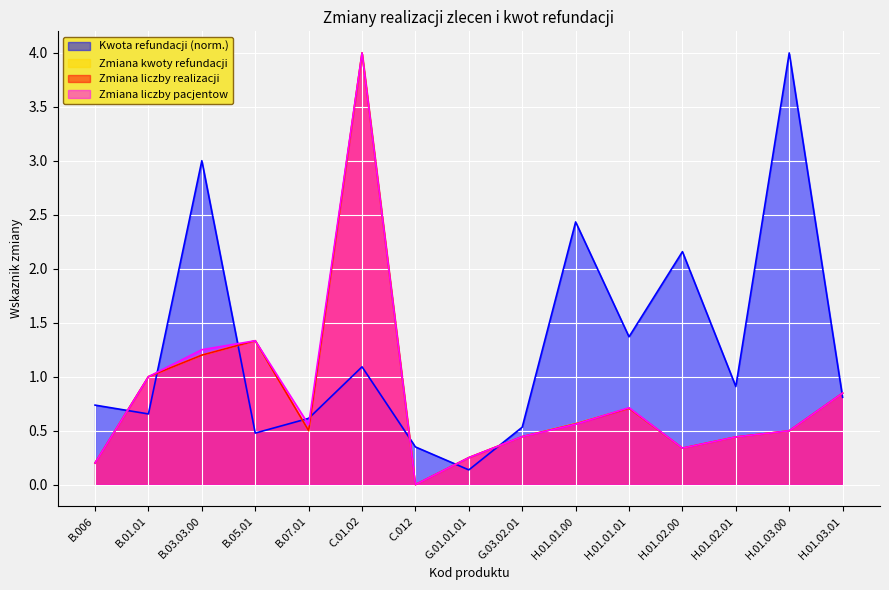

True or false: Zmiana kwoty refundacji has a value of 4.0 at C.01.02.

True